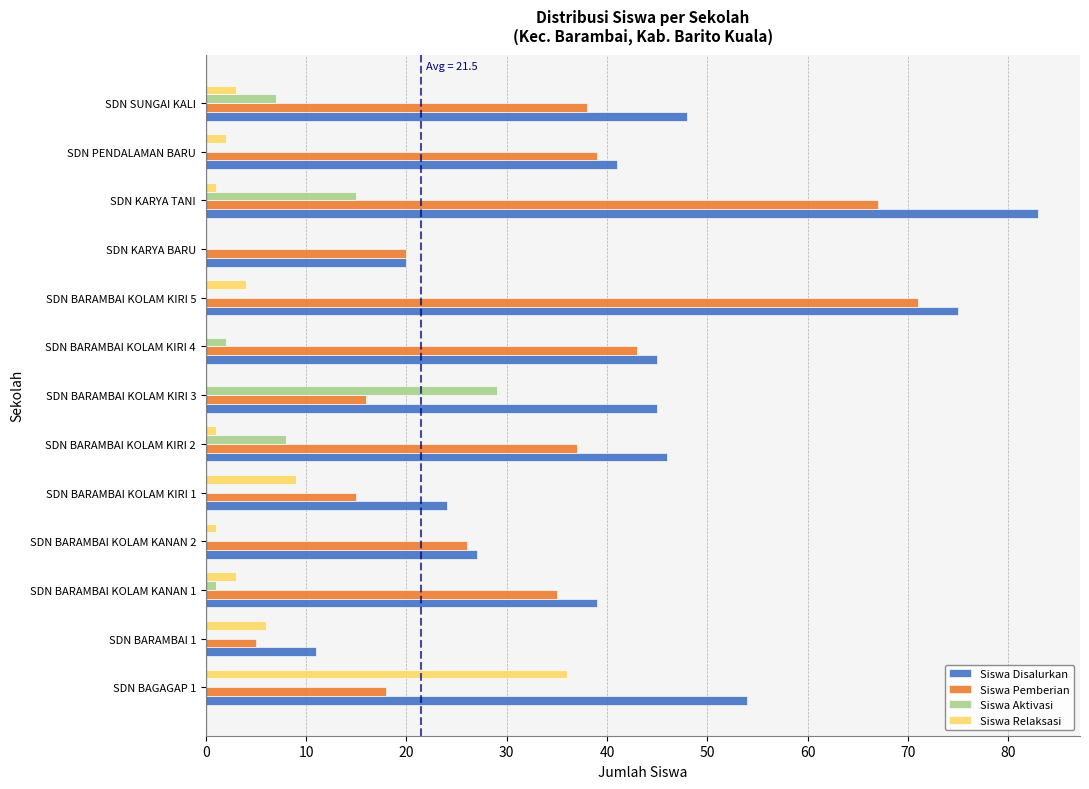

What is the average value of the Siswa Pemberian series?

33